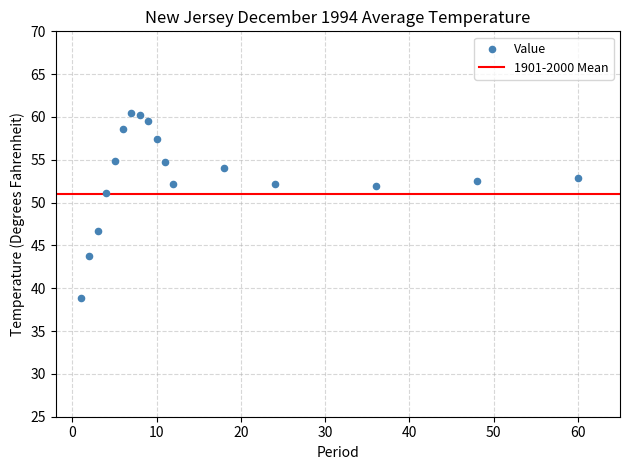

What is the range of Y values (max minus min)?

21.6